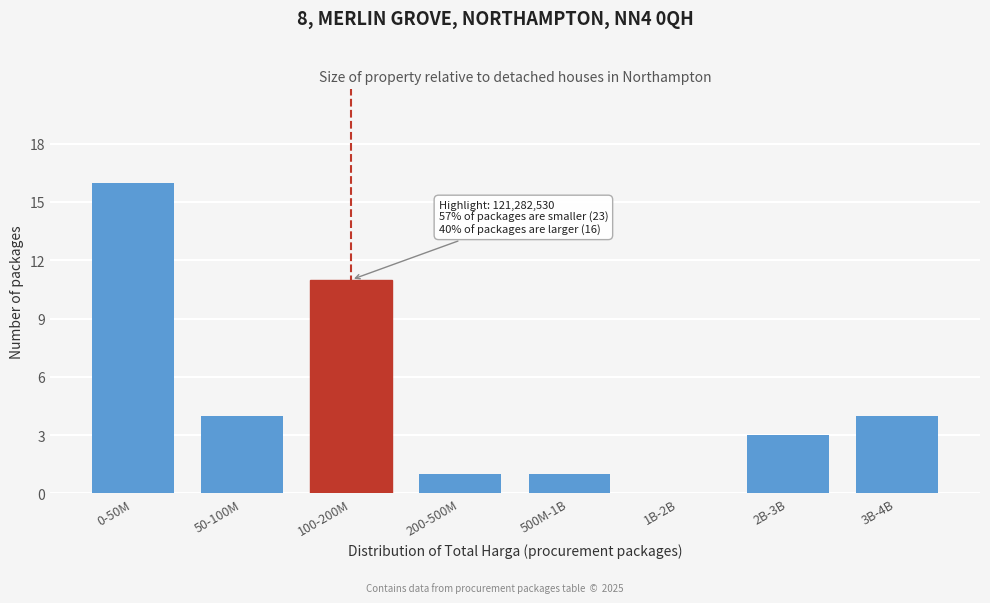

Reading left to right, what are all the values shown in this chart?

0-50M=16	50-100M=4	100-200M=11	200-500M=1	500M-1B=1	1B-2B=0	2B-3B=3	3B-4B=4